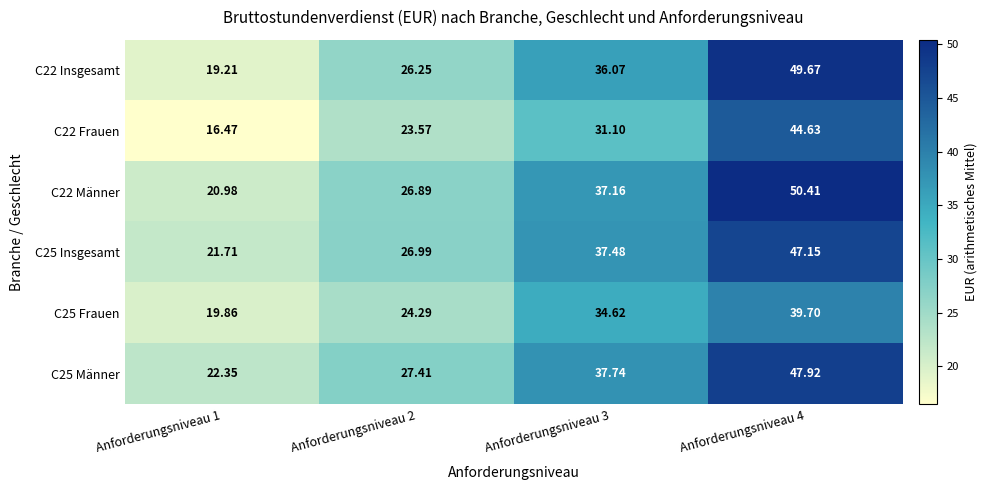

How many distinct data groups are displayed?

6